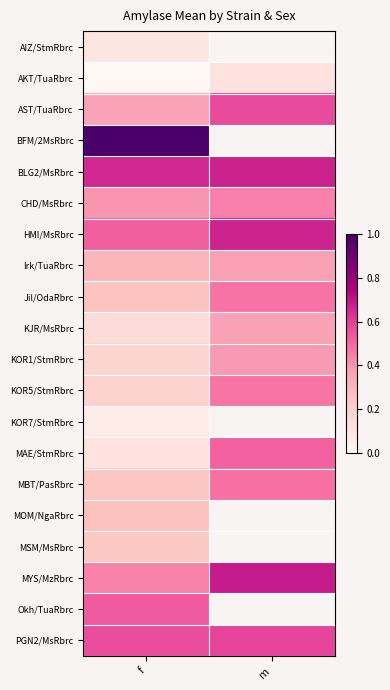

At which label is Okh/TuaRbrc closest to 0?

f